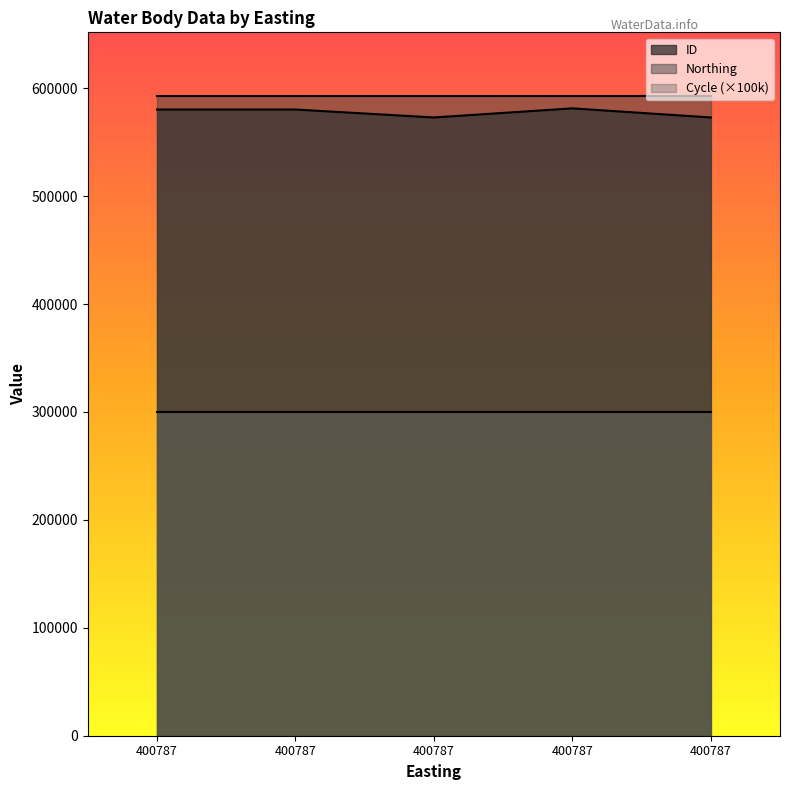

The ID series shows 1019741 at 400787. True or false?

False